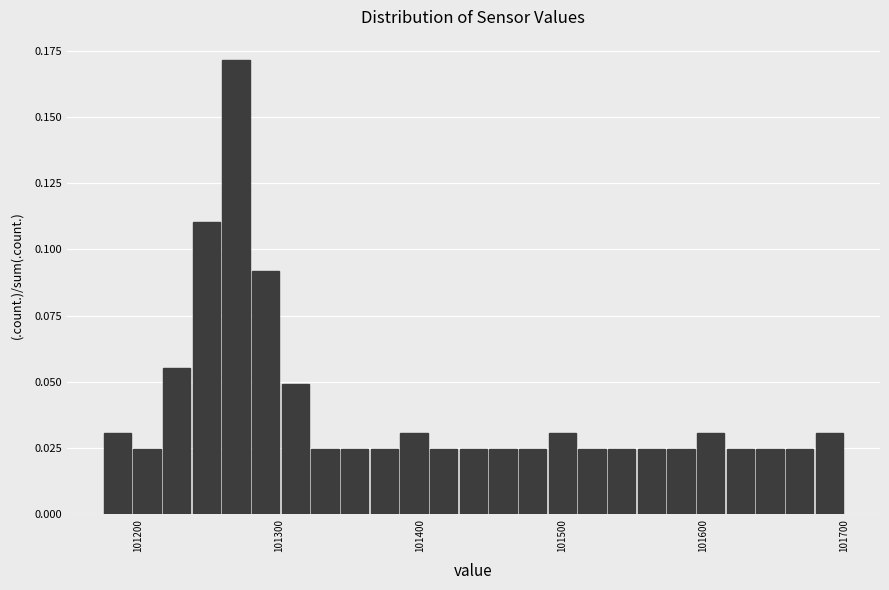

Read against the x-axis, roughly where is the centre of the tallest bar?

101270